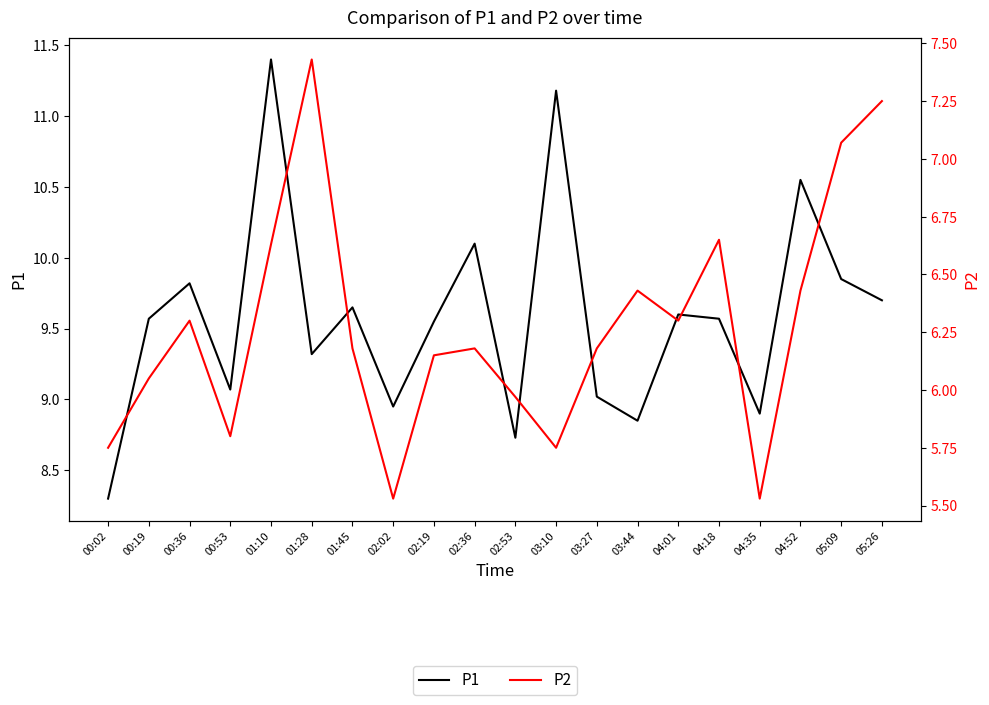

What is the value of the P2 point at the 4th from the left?

5.8